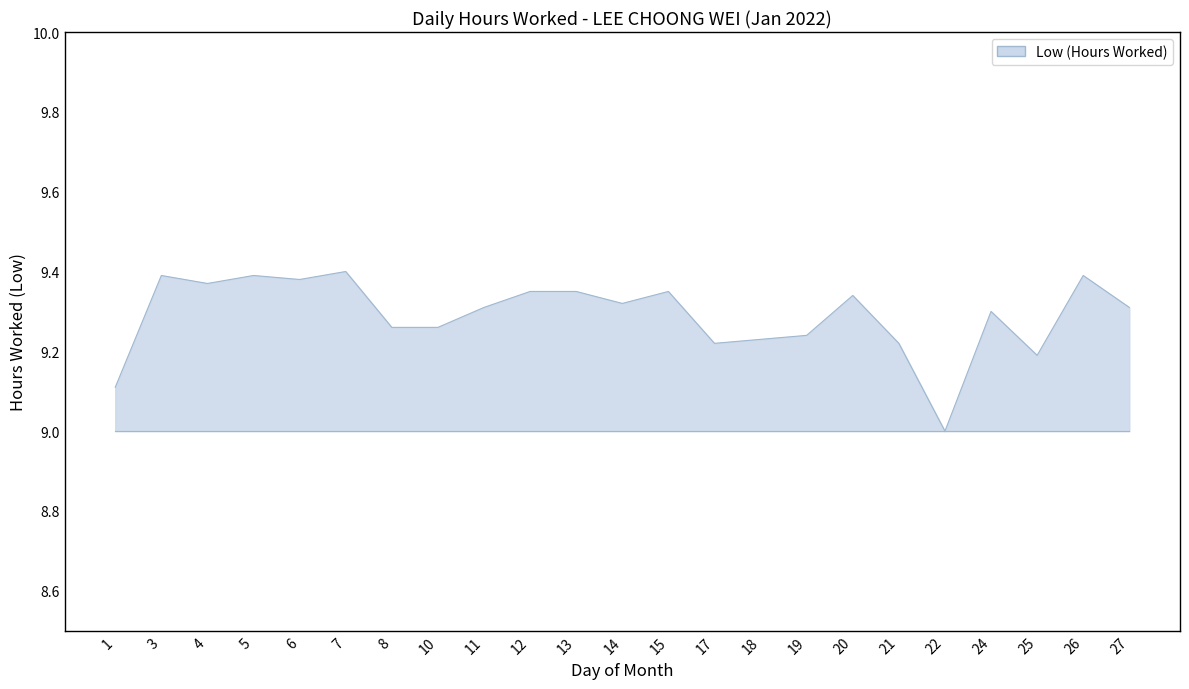

What is the change in value from 6 to 17?

-0.2